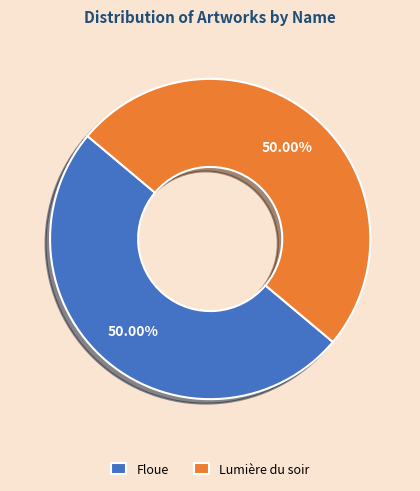

Do Lumière du soir and Floue together represent more than half of the pie?

Yes